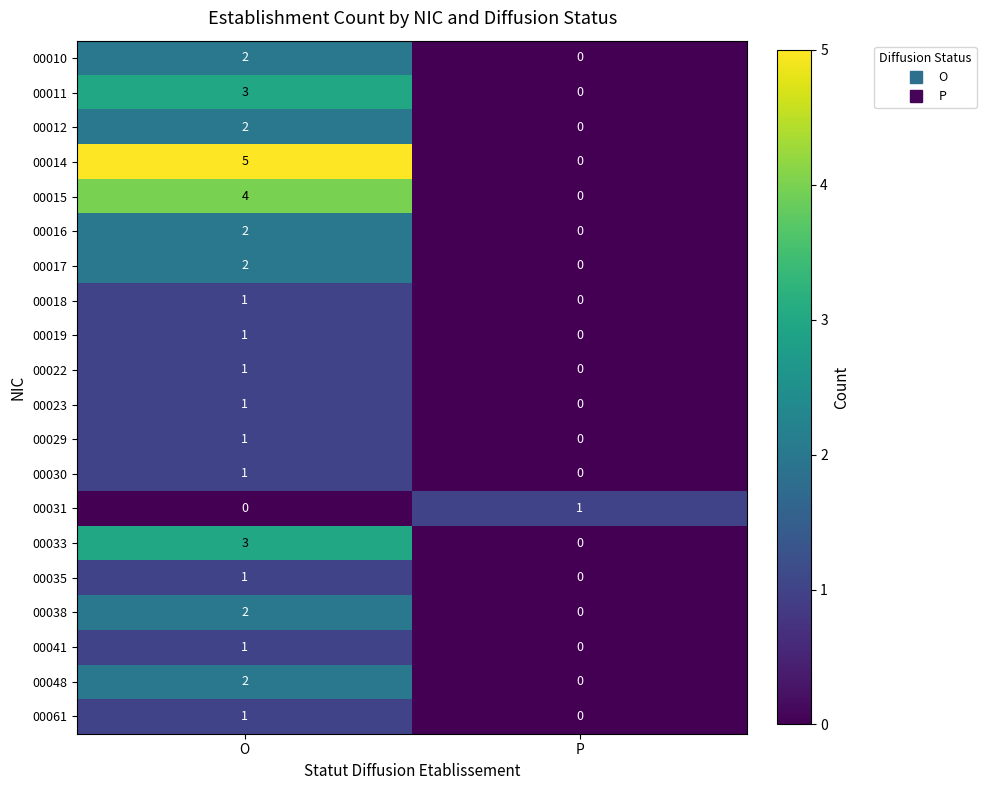

Which series has the widest spread of values?

00014